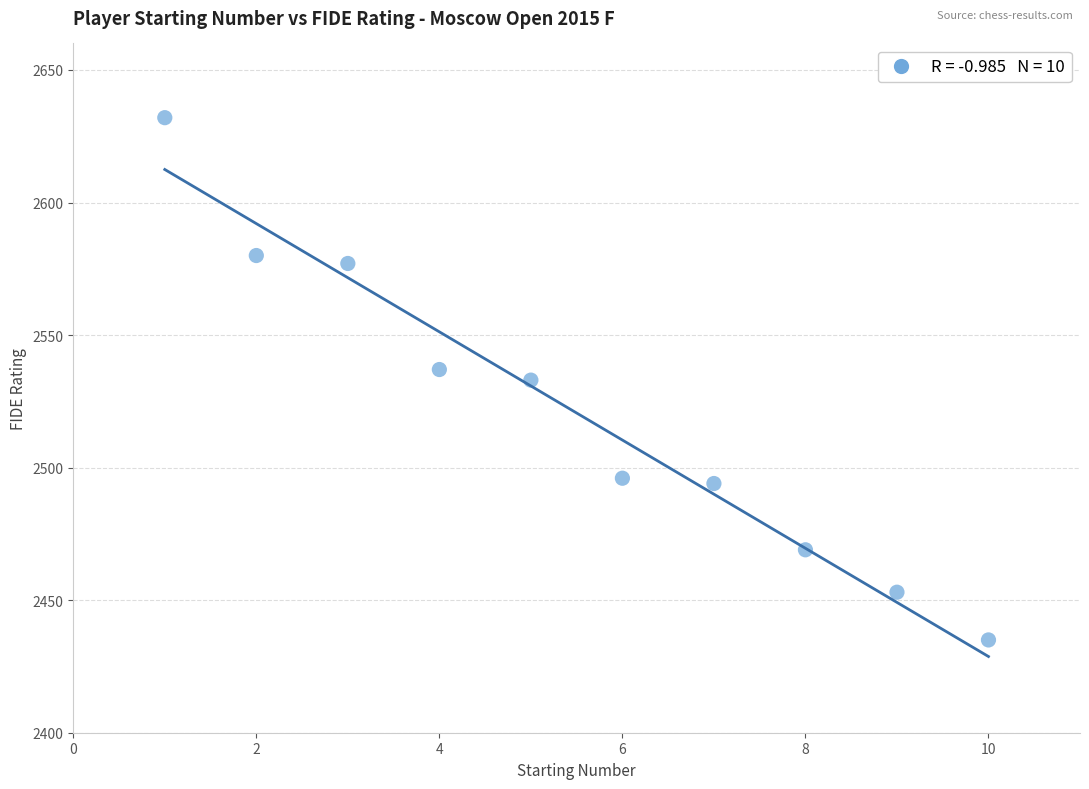

What is the average X value?

6